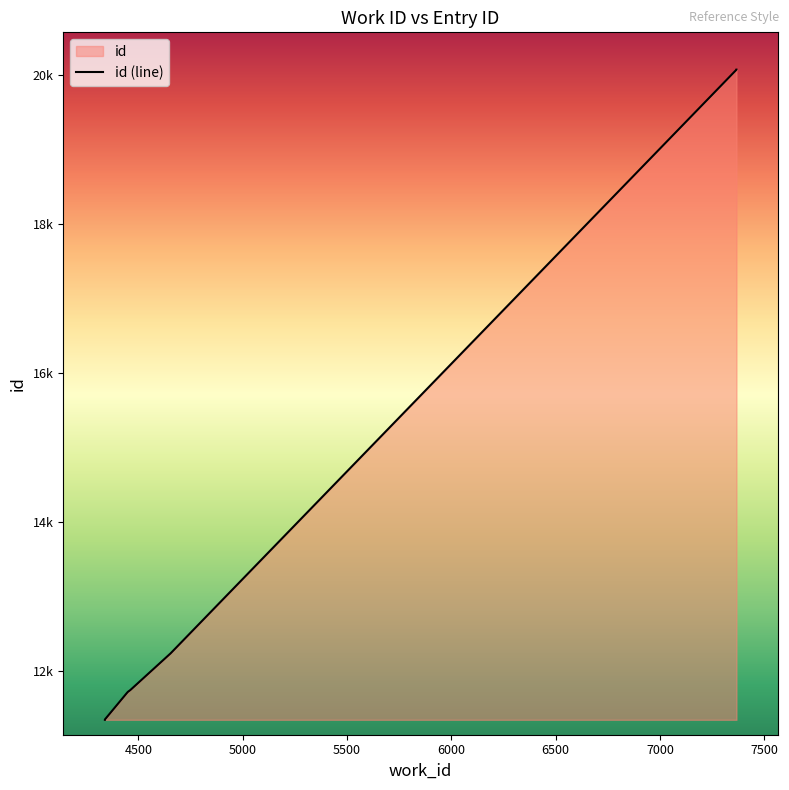

How many lines are shown in the chart?

1